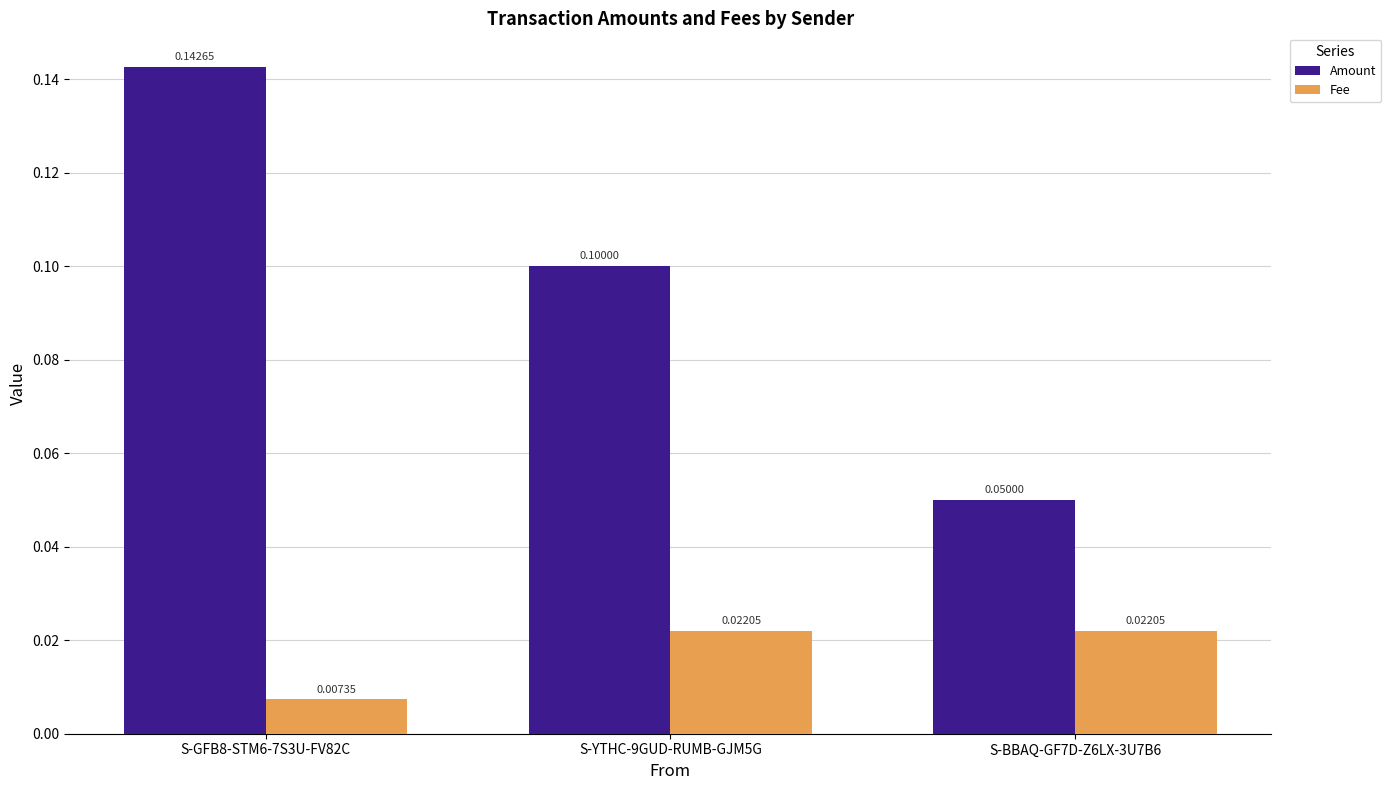

What are all the series names shown in the legend?

Amount, Fee